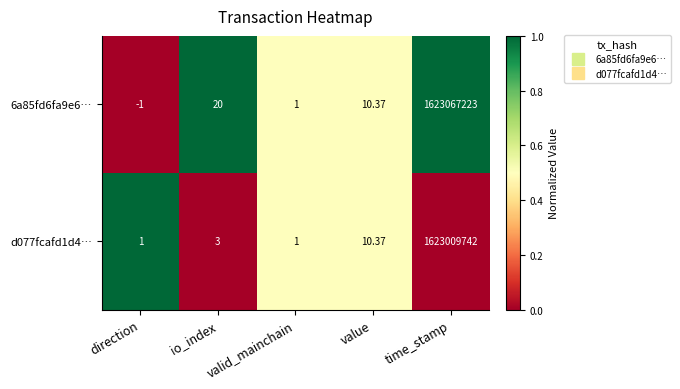

At which label does 6a85fd6fa9e6… first exceed 10?

io_index